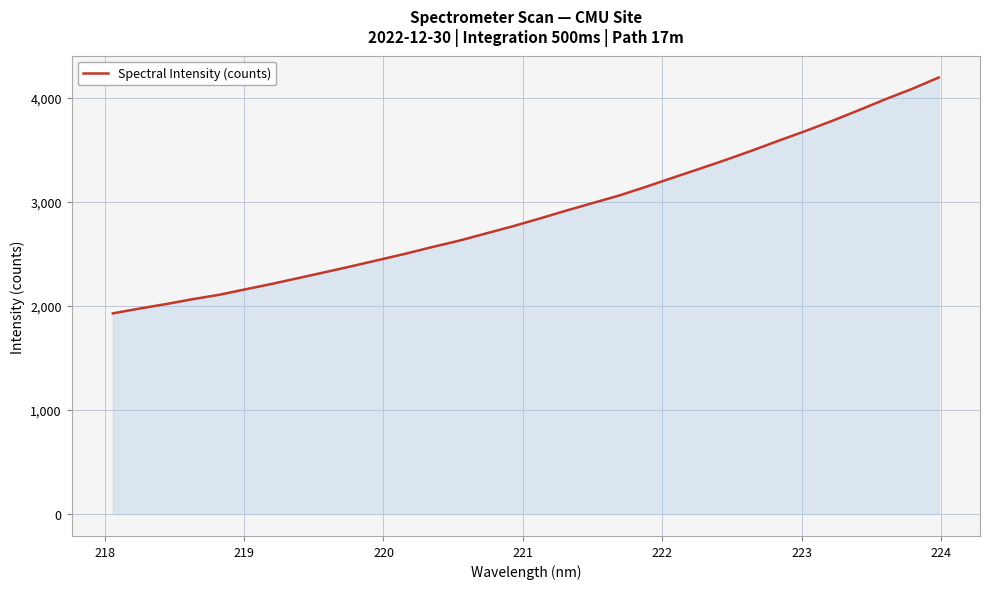

What is the greatest value displayed?

4194.5